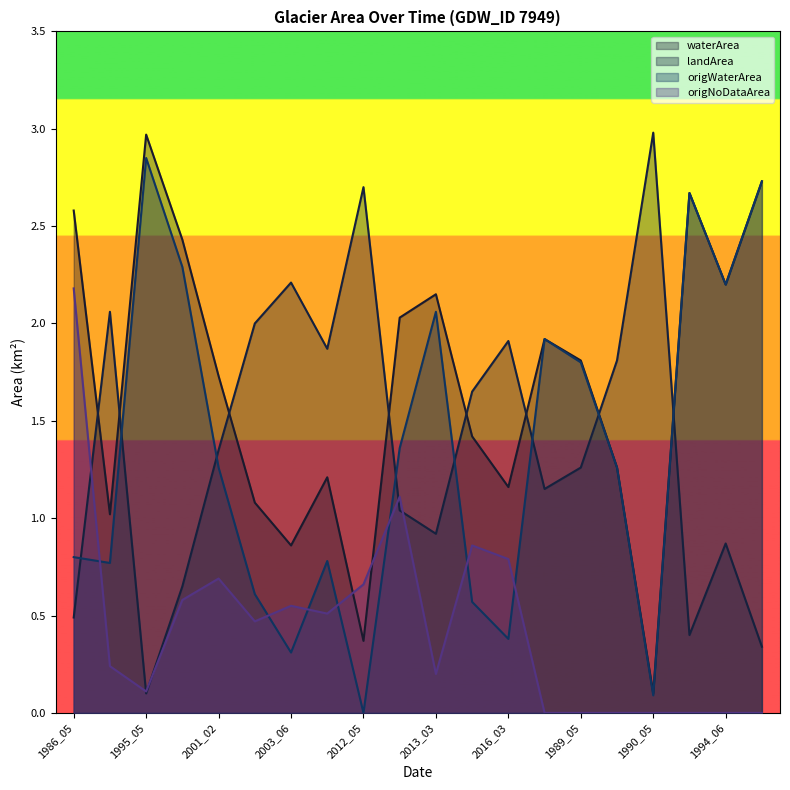

True or false: landArea and origWaterArea intersect in this chart.

True